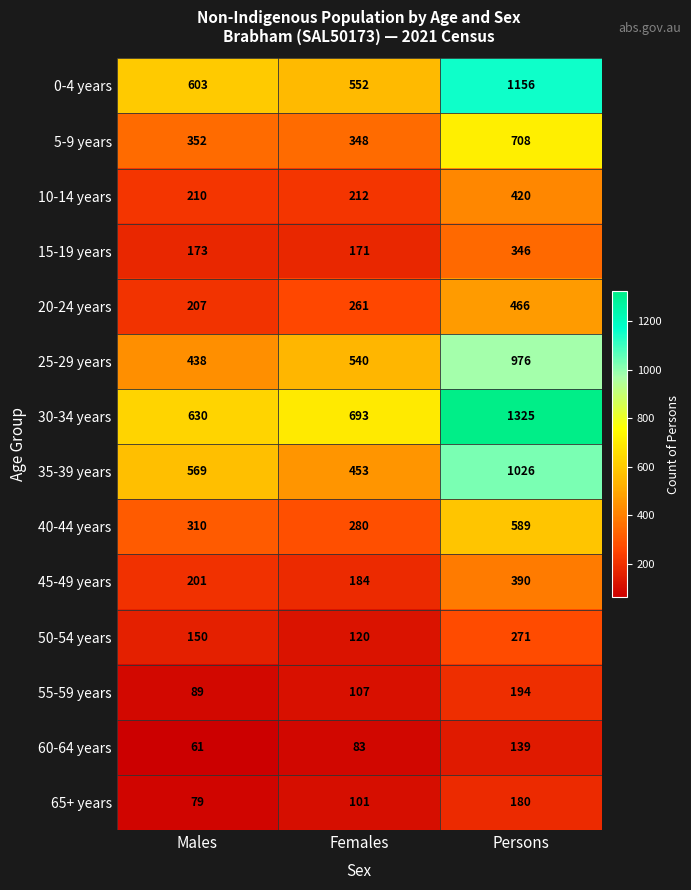

True or false: 0-4 years has a value of 1668 at Persons.

False